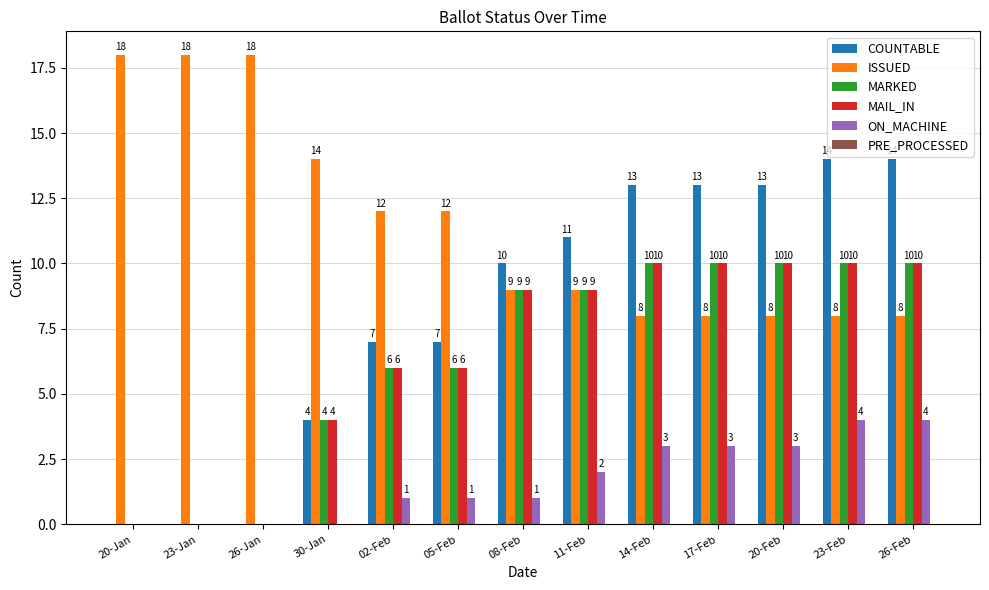

Is it true that ON_MACHINE equals 0 at 26-Jan?

True